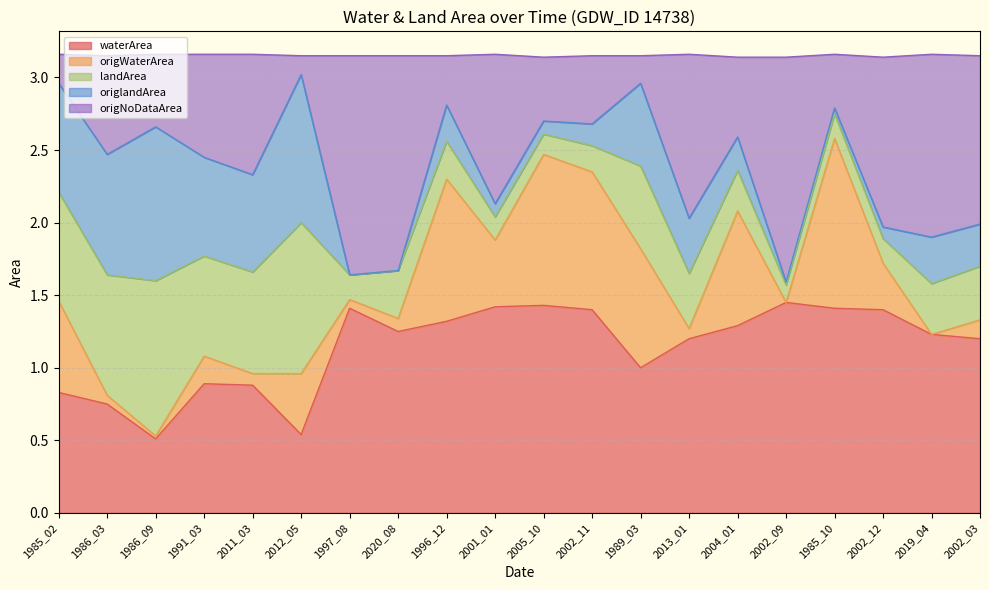

The waterArea series shows 1.6 at 1991_03. True or false?

False